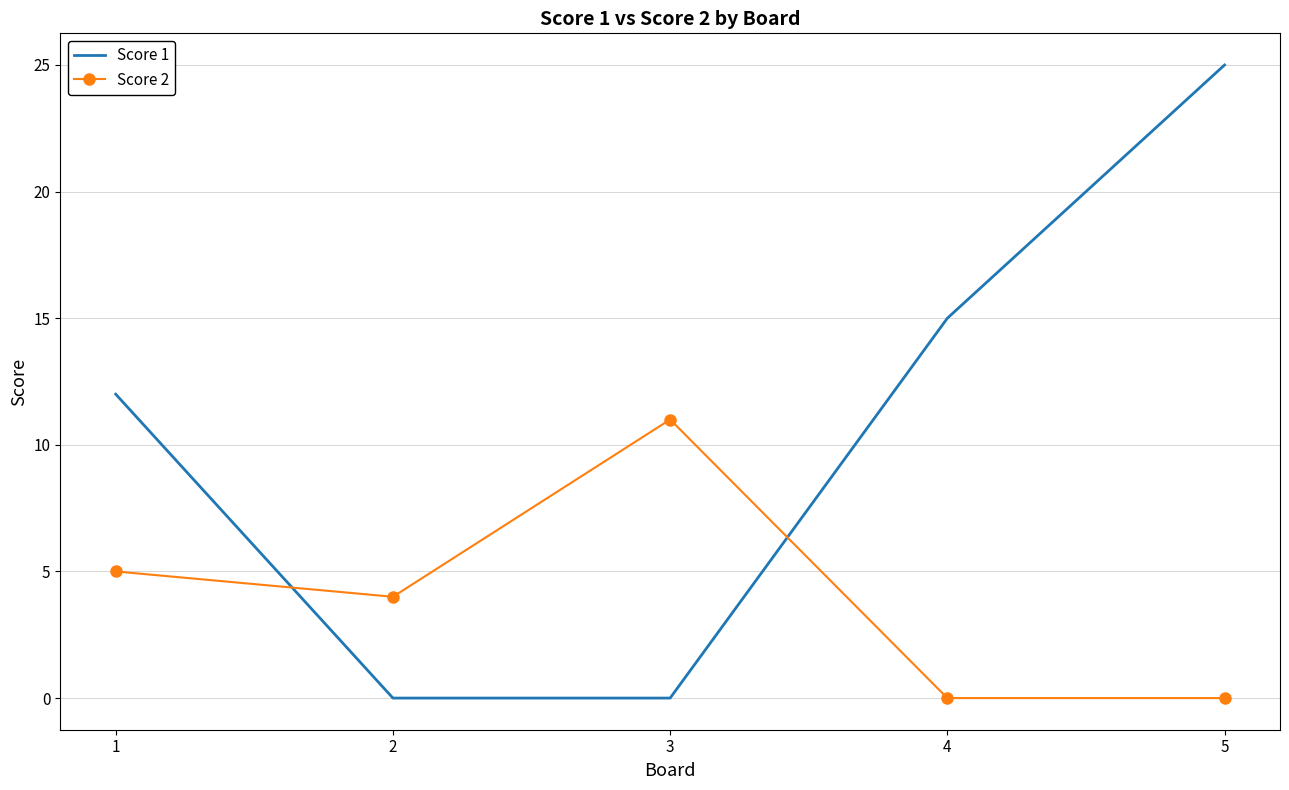

Is the value of Score 2 at 2 greater than the value of Score 1 at 2?

Yes